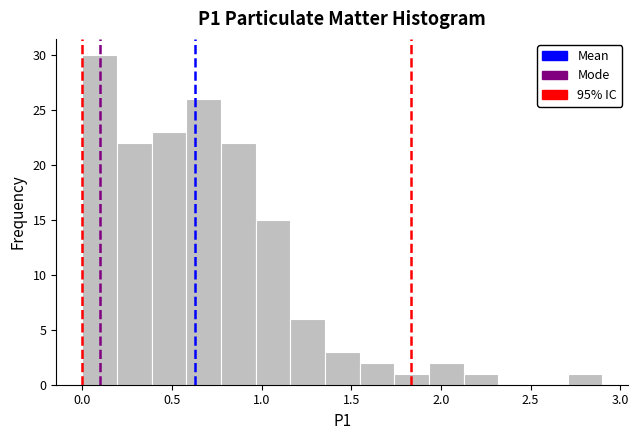

Around what value on the x-axis is the tallest bar? Give the approximate position of its centre, as read against the axis.

0.10